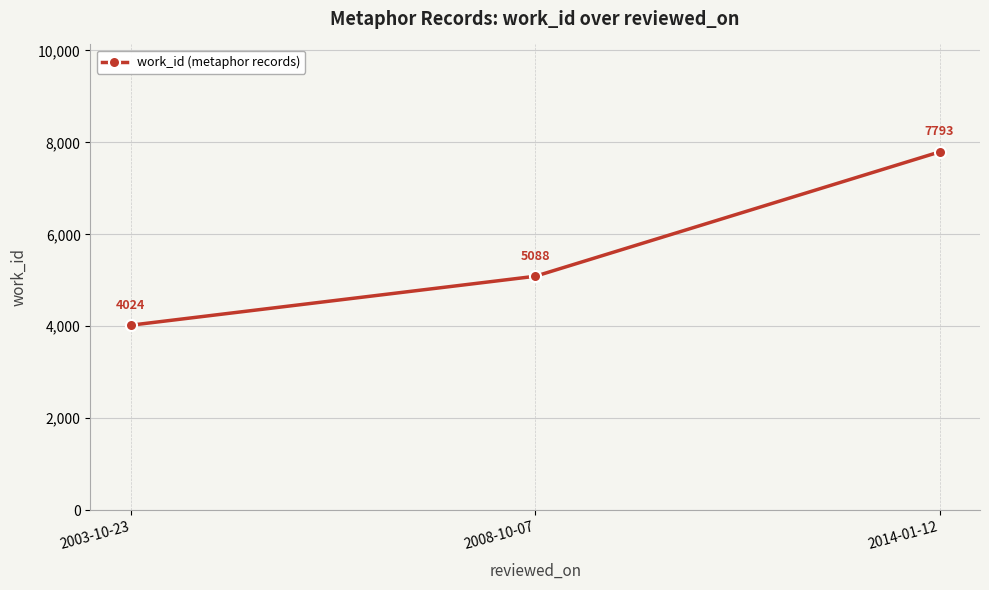

Which category has the highest value across all series?

2014-01-12